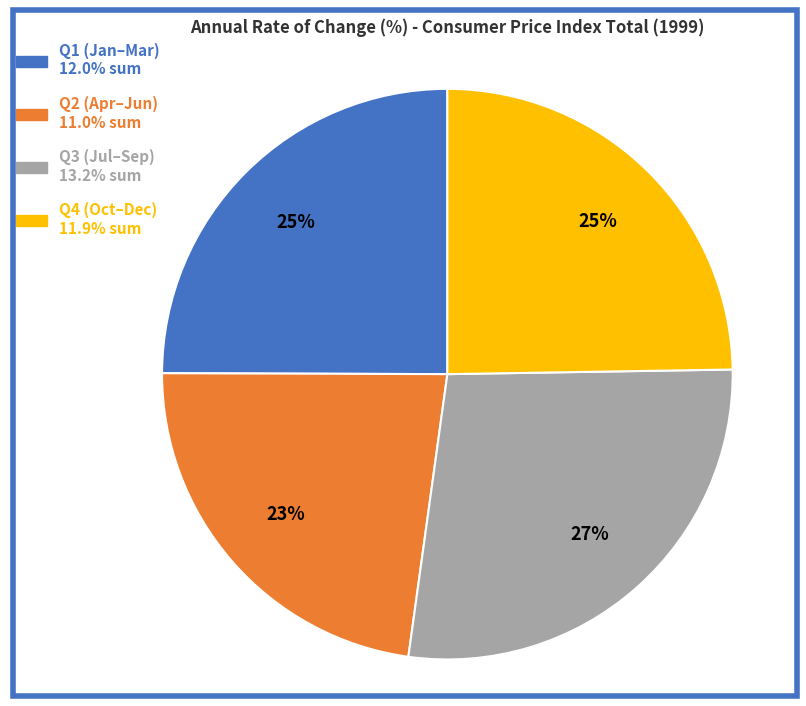

Is there a majority slice in this chart?

No